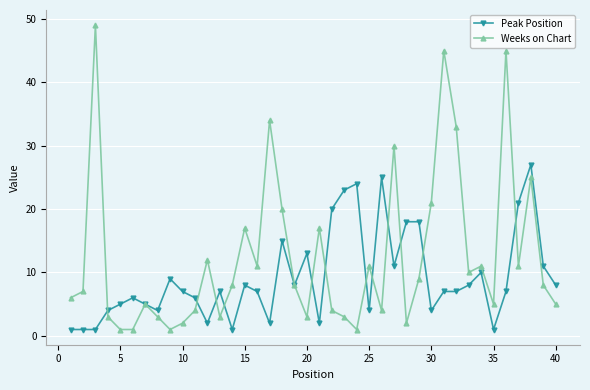

What is the difference between the second highest and minimum values in the Weeks on Chart series?

44